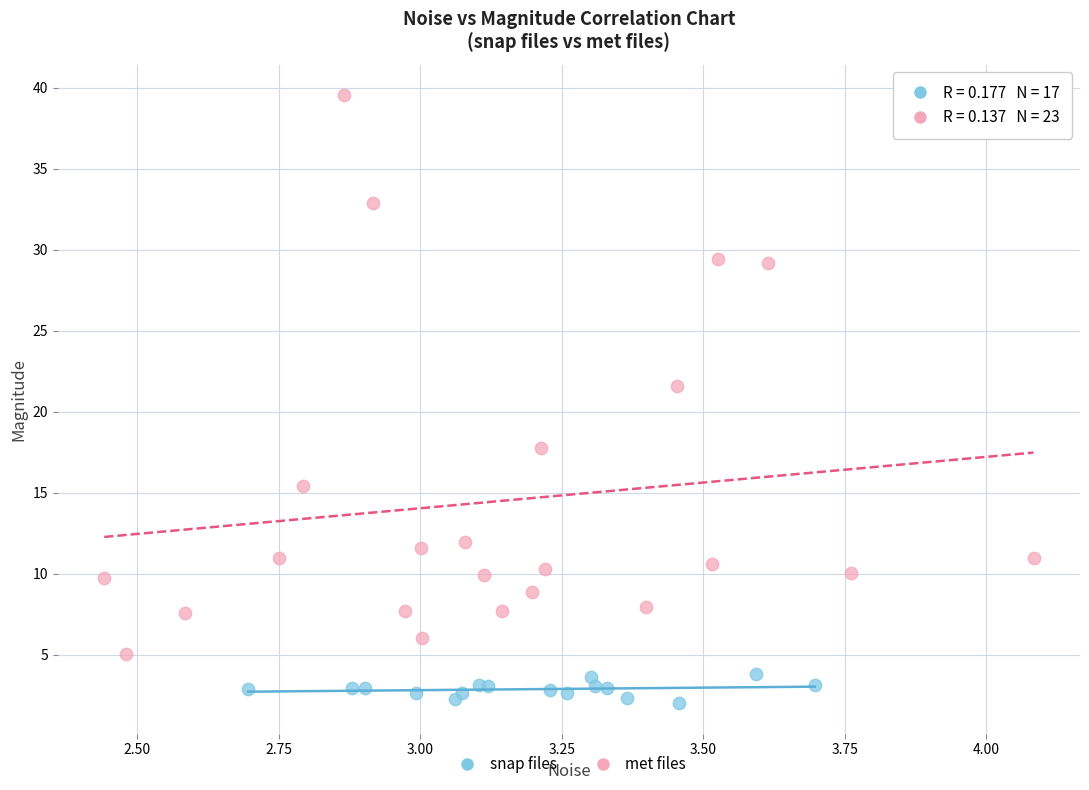

What are all the series names shown in the legend?

snap files, met files